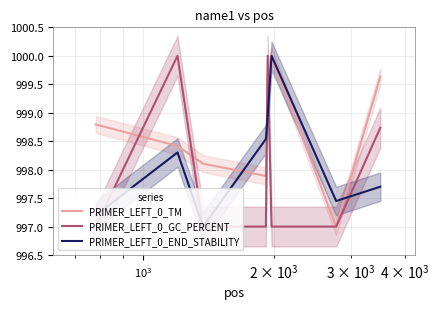

What is the average value of the PRIMER_LEFT_0_TM series?

998.7